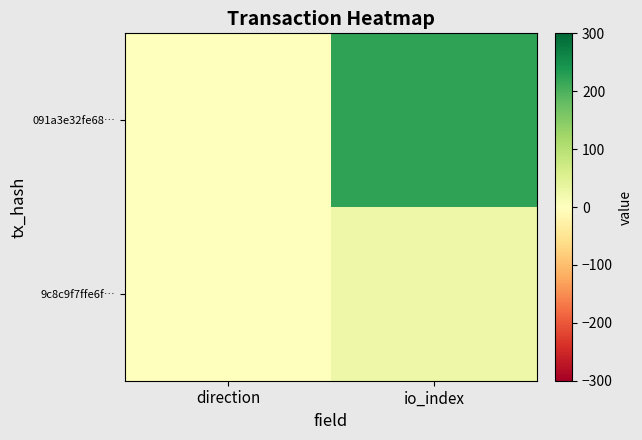

At which category does the chart reach its peak across all series?

io_index